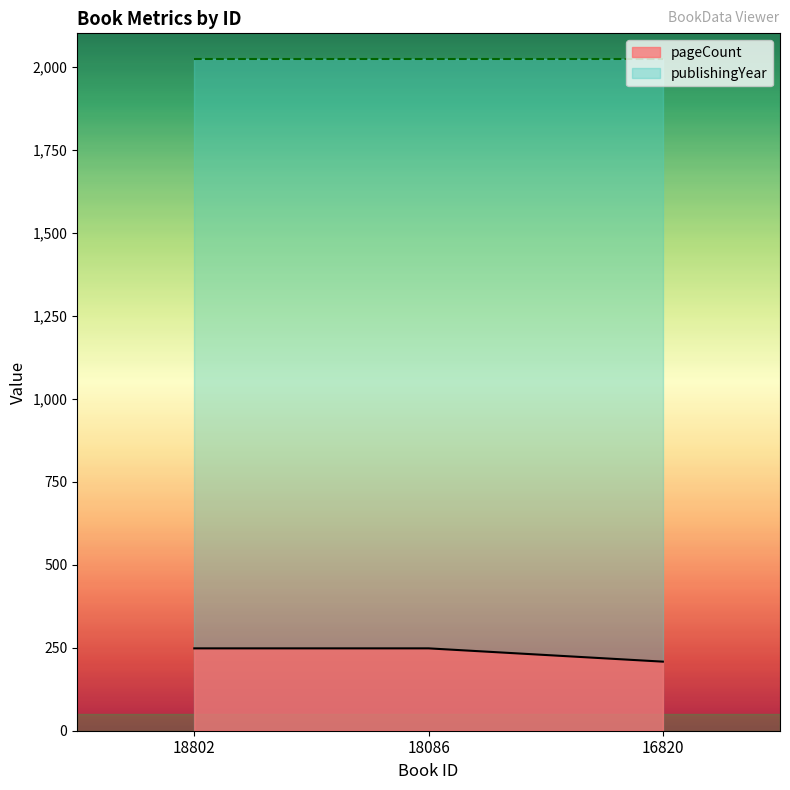

What is the sum of all publishingYear values?

6066